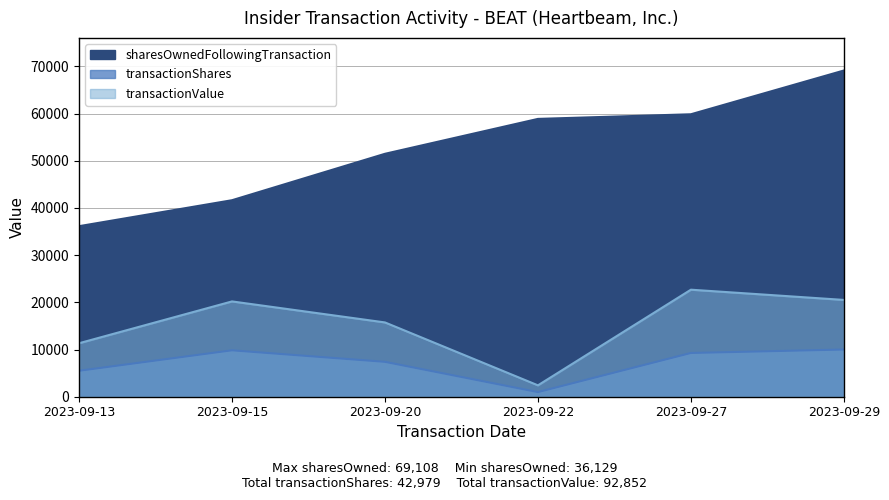

At how many categories does at least one series exceed 48906?

4